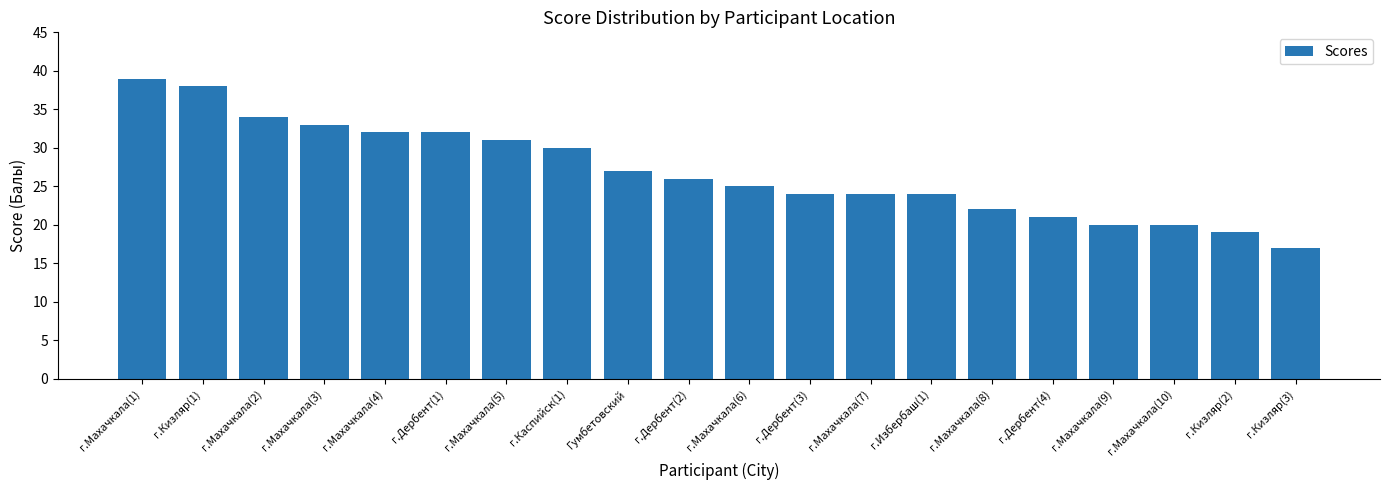

What is the sum of all values?

538